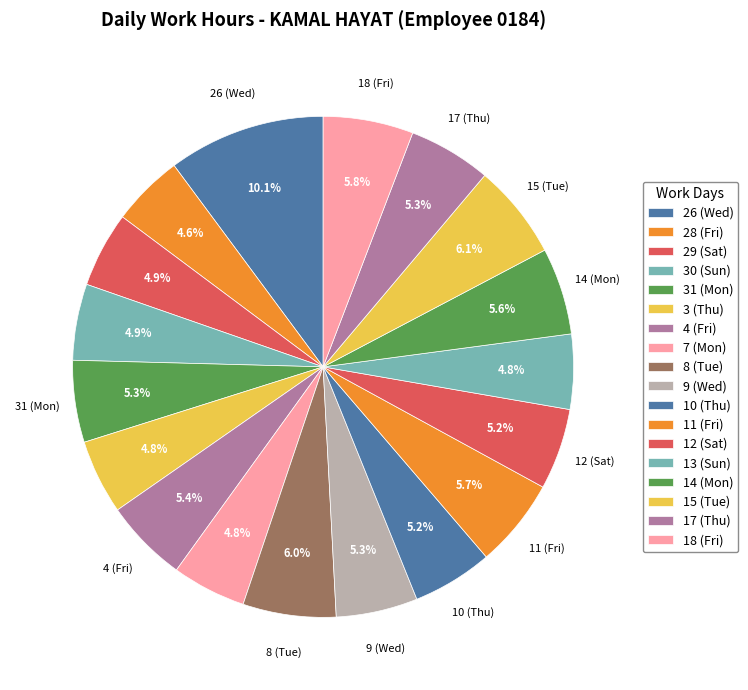

Does 8 (Tue) account for over 50% of the chart?

No